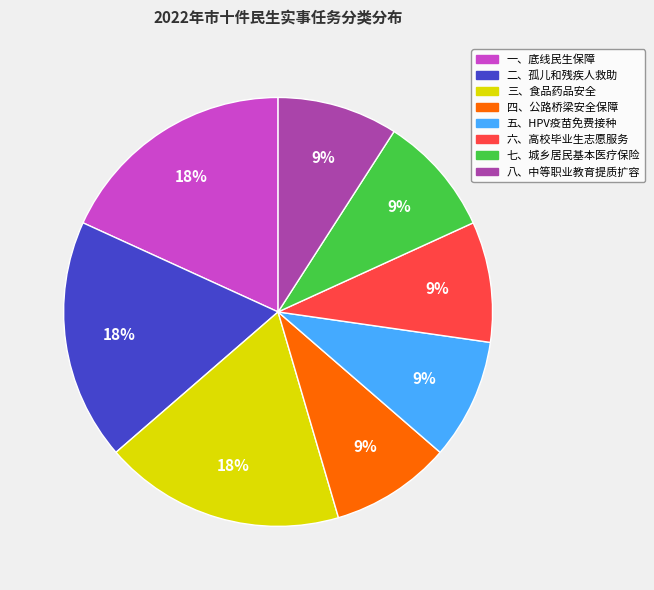

To the nearest percent, what is the difference between the largest and smallest slice percentages?

9%